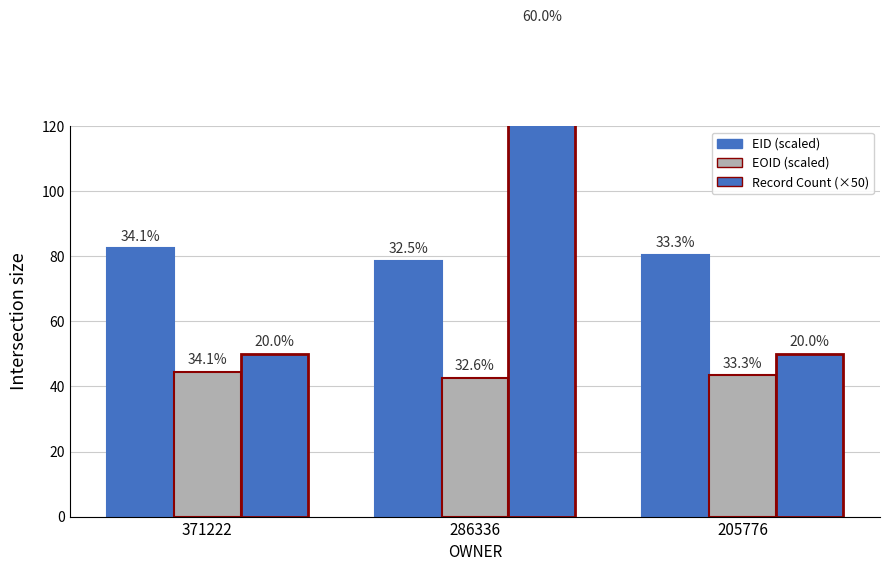

What is the minimum value for EOID (scaled)?

42.6